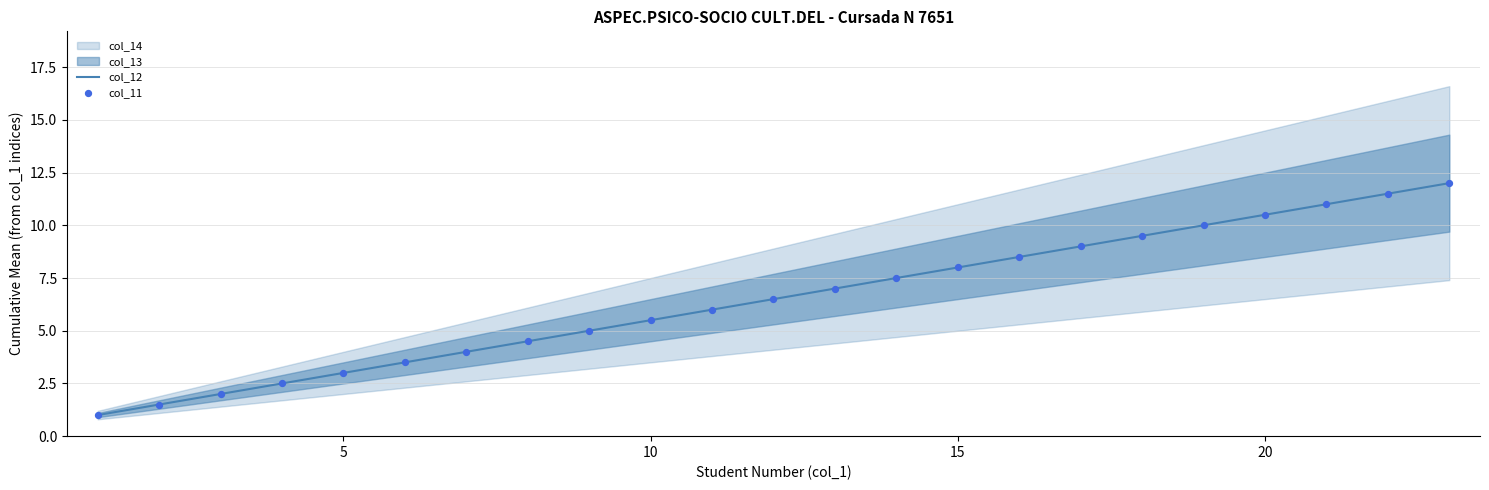

What is the minimum value for col_12?

1.0